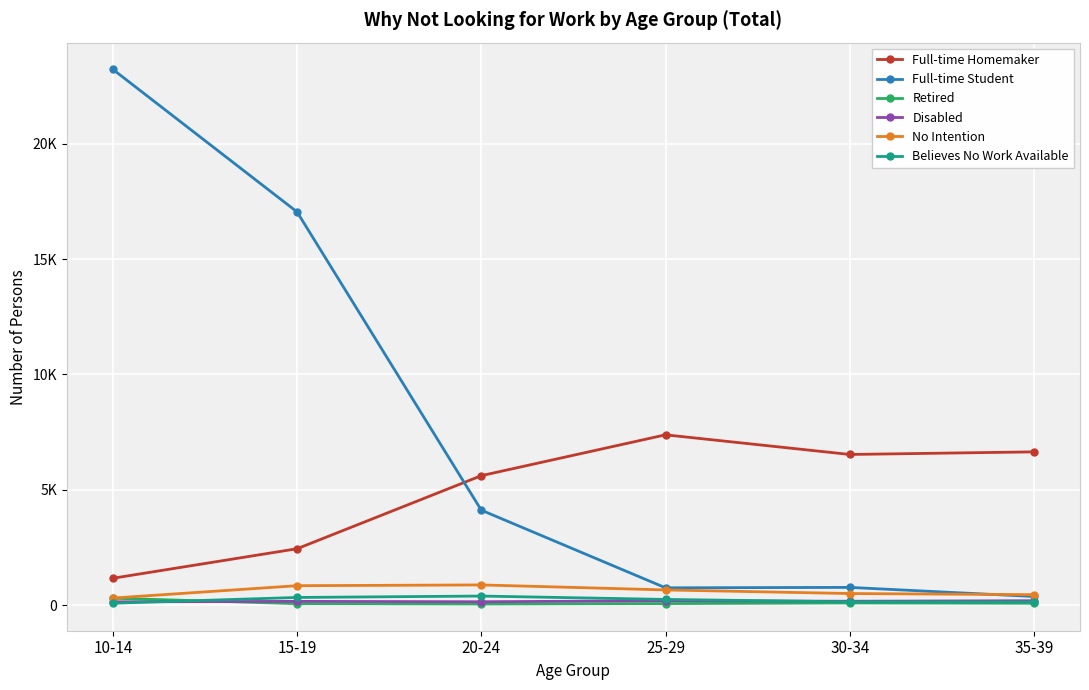

Does the chart display data point markers on the line(s)?

Yes